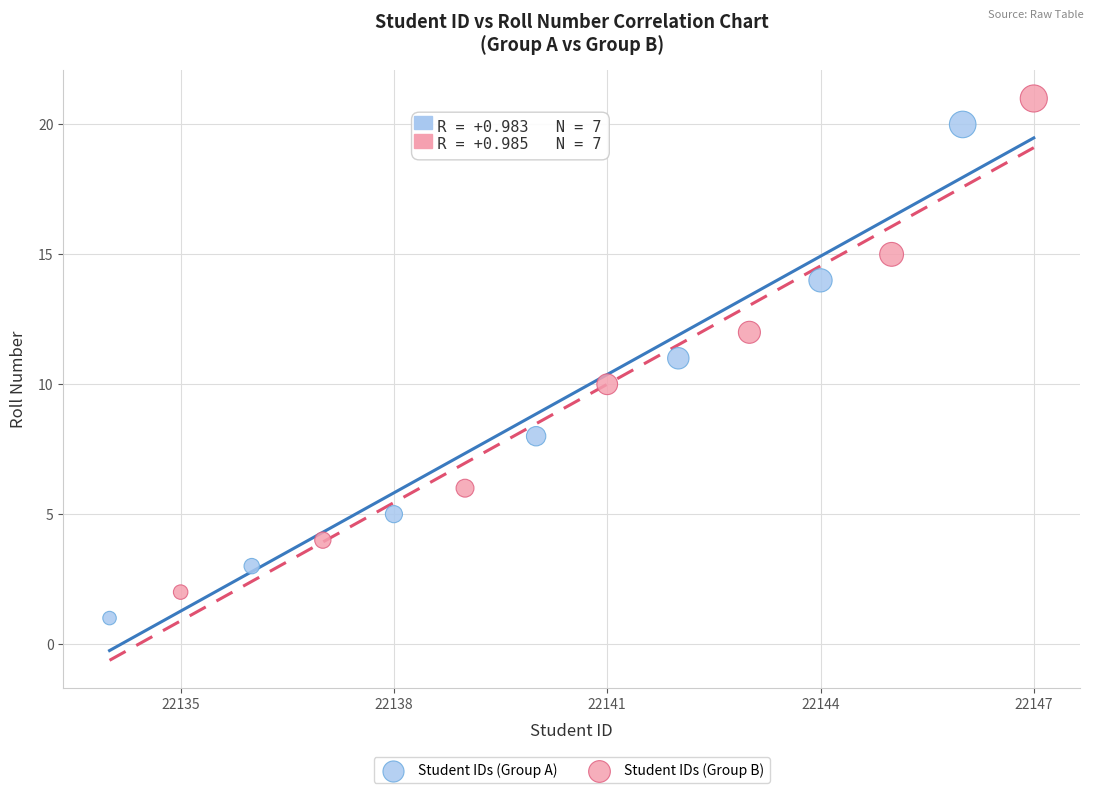

Which series reaches the minimum Y coordinate?

Student IDs (Group A)